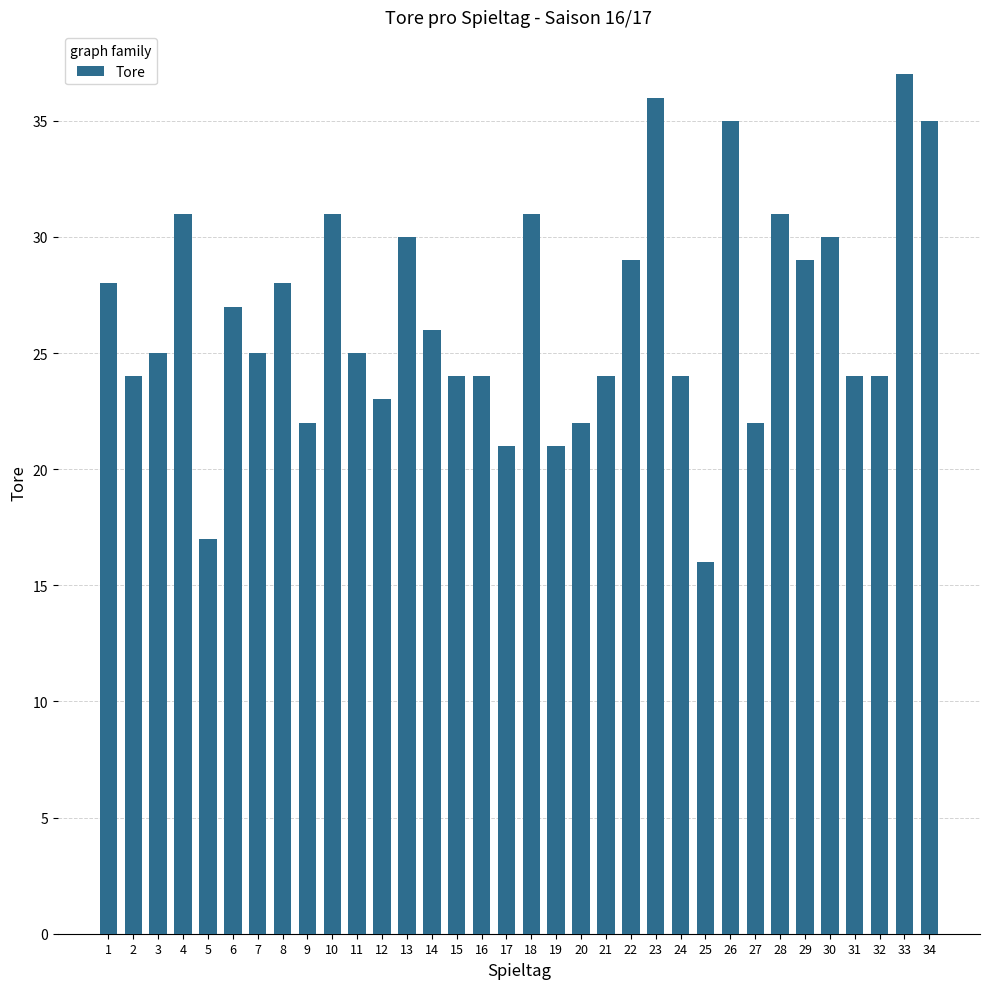

Between 29 and 31, which is larger?

29